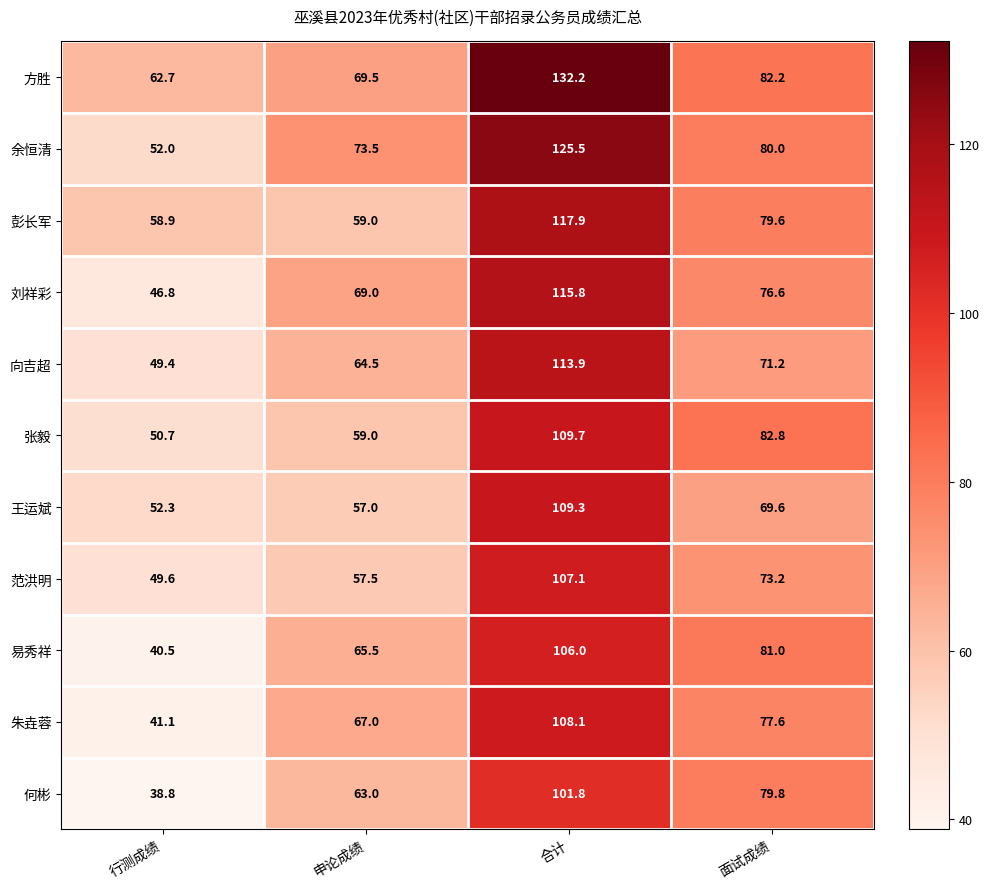

Which label corresponds to the largest value in the chart?

合计